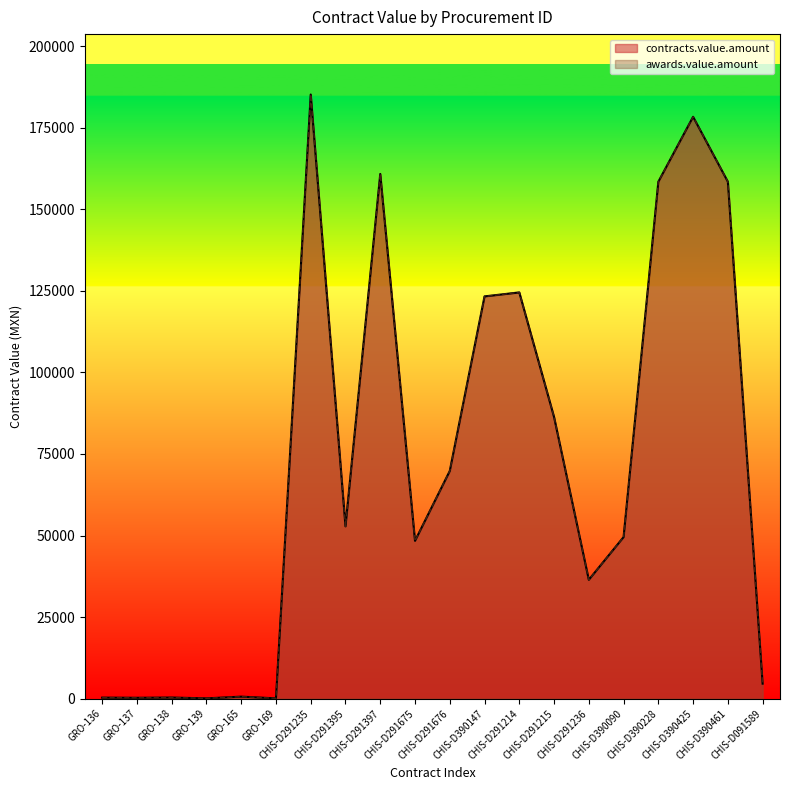

True or false: contracts.value.amount and awards.value.amount cross at least once.

False